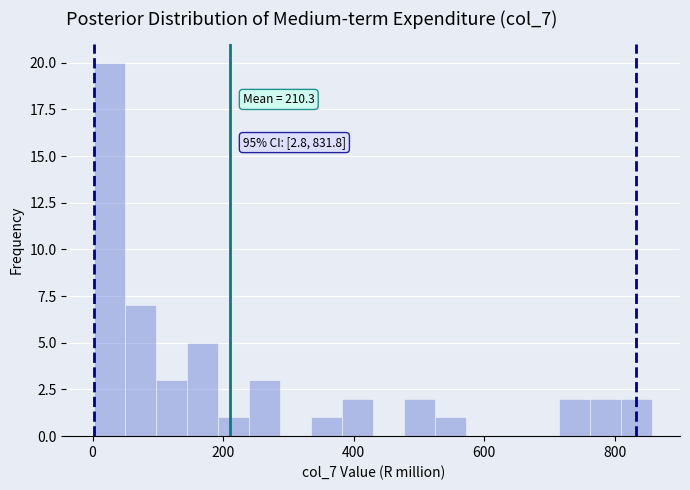

Read against the x-axis, roughly where is the centre of the tallest bar?

20